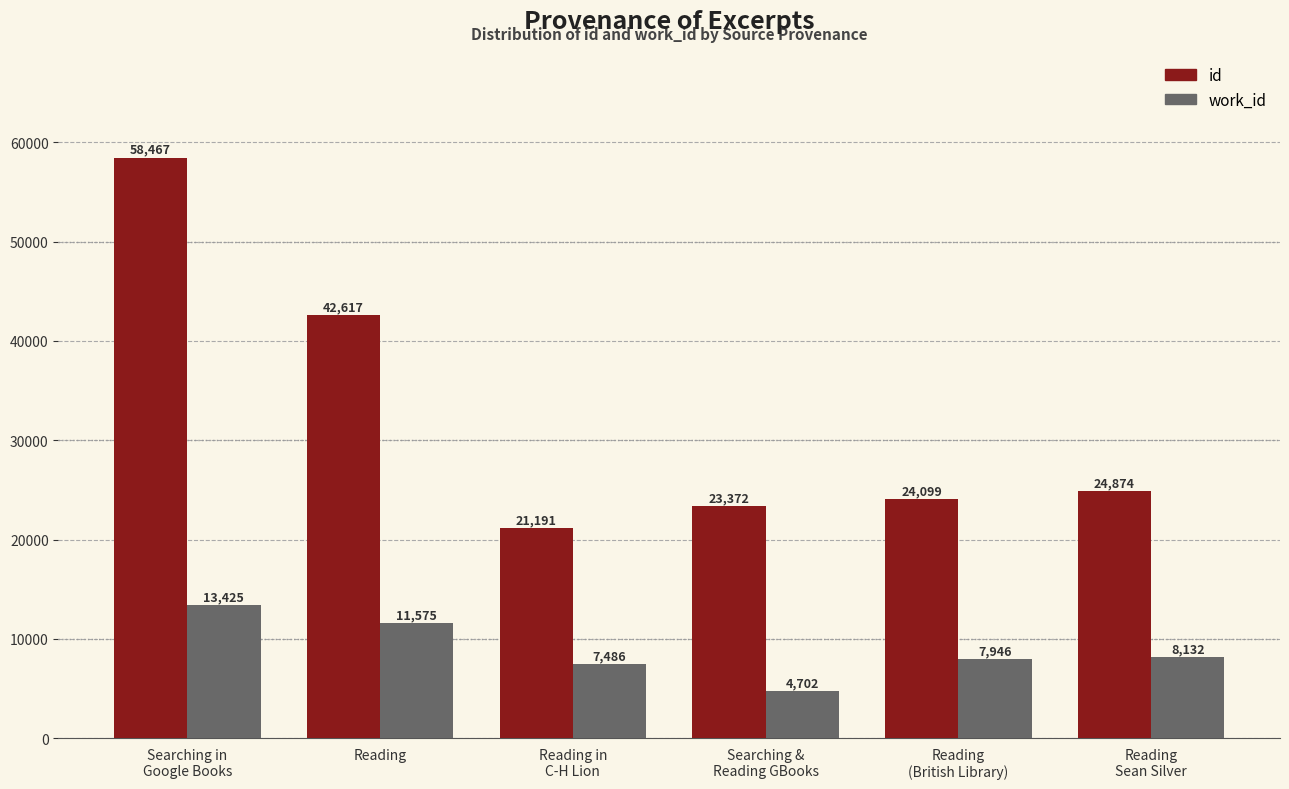

Are the bars grouped side by side (vs. stacked)?

Yes